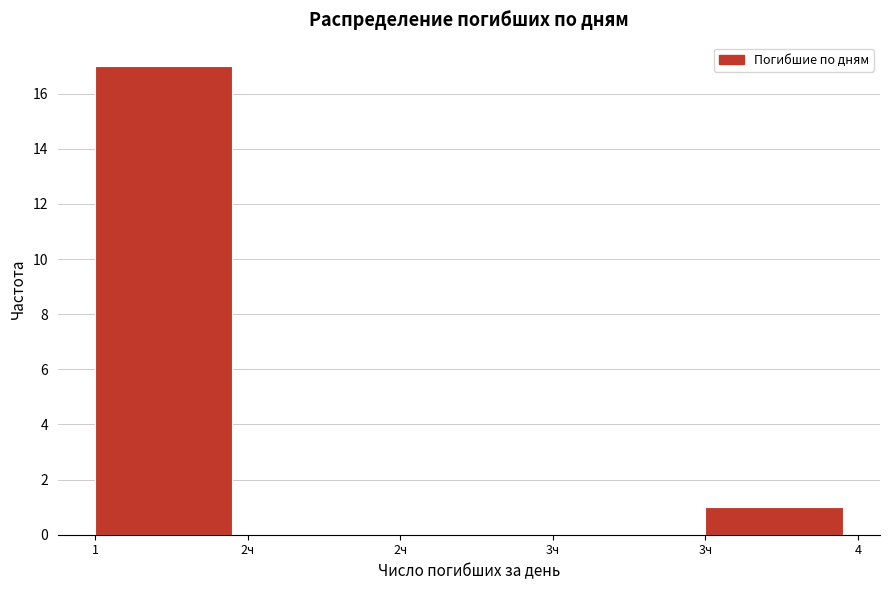

How many series are shown in this chart?

1